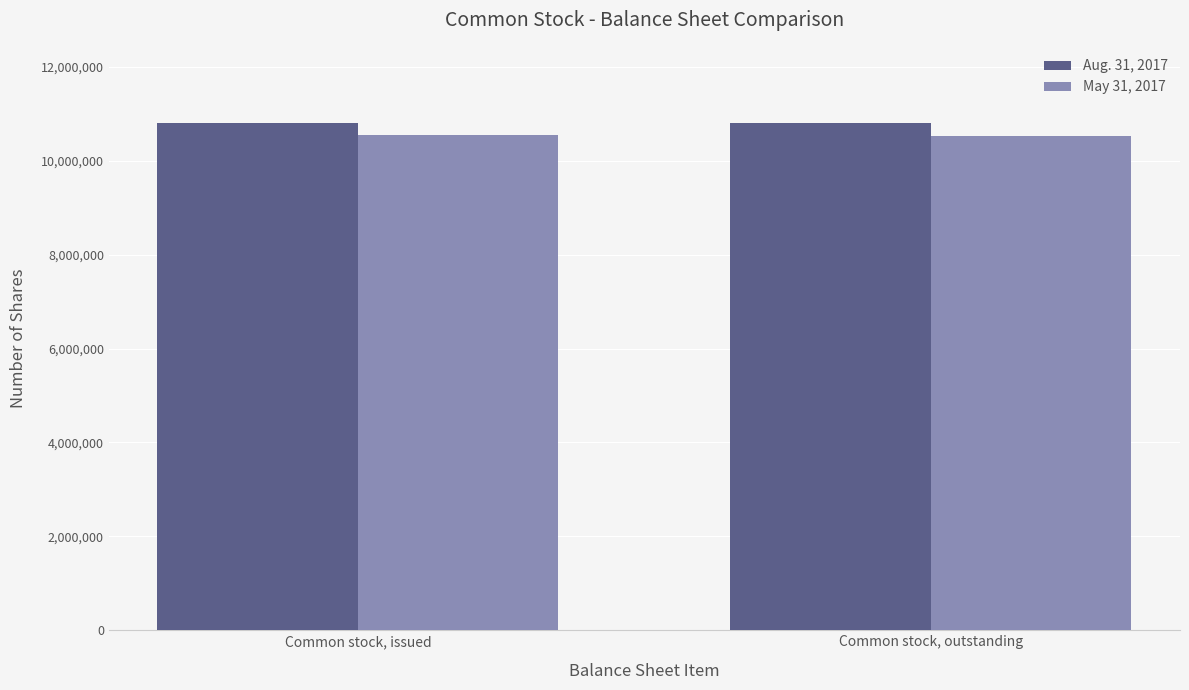

Is the value of May 31, 2017 at Common stock, issued greater than the value of Aug. 31, 2017 at Common stock, issued?

No